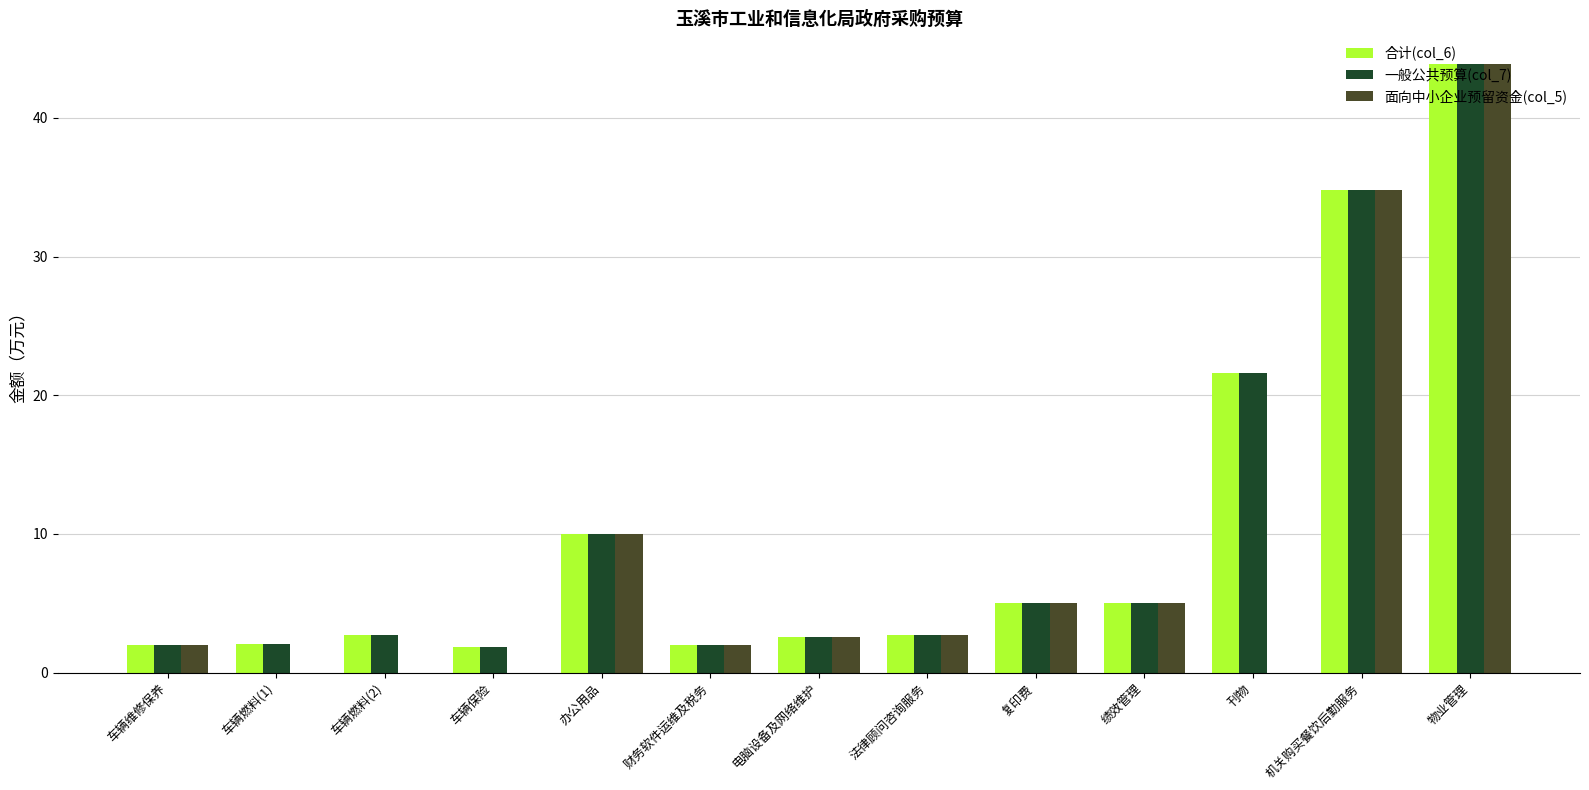

What are all the series names shown in the legend?

合计(col_6), 一般公共预算(col_7), 面向中小企业预留资金(col_5)